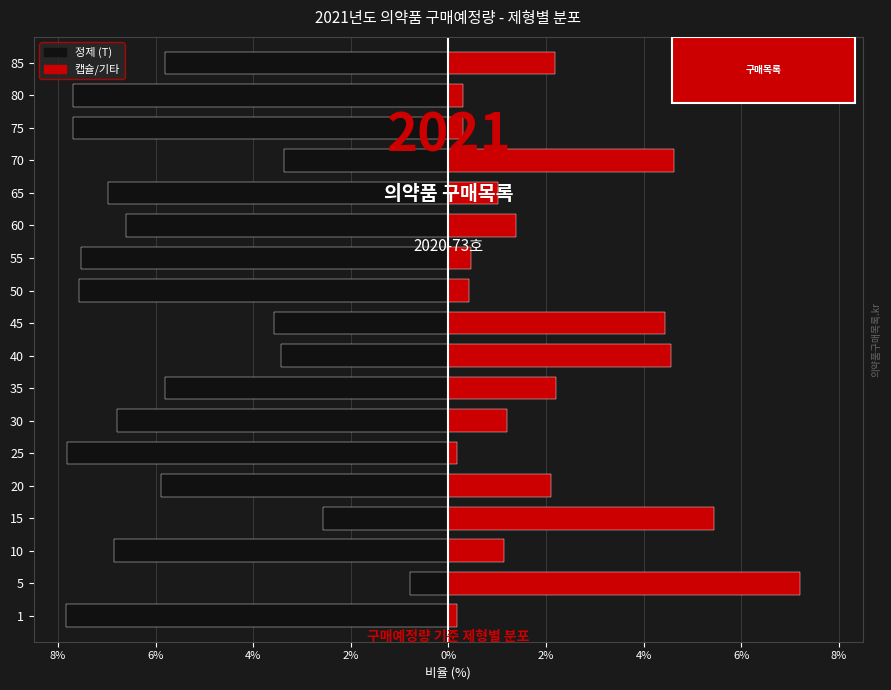

Rank the series by their maximum value, from highest to lowest.

캡슐/기타, 정제 (T)